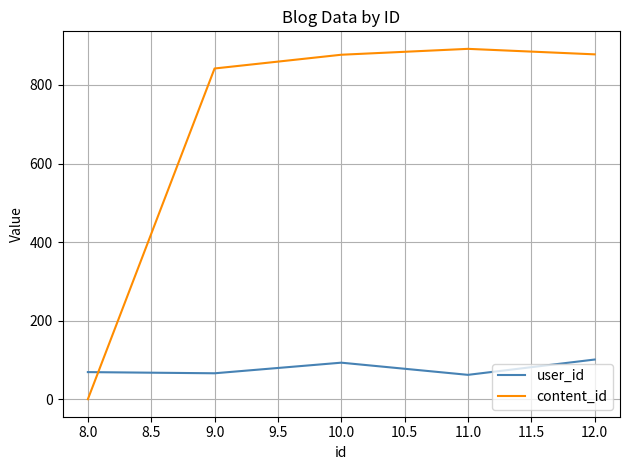

How many categories are shown in the chart?

5